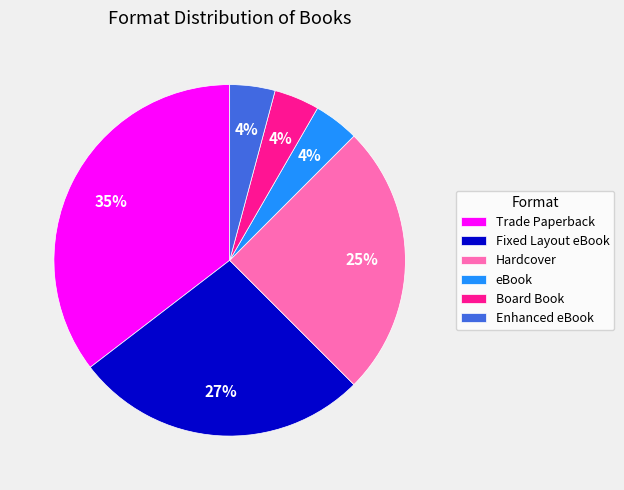

To the nearest percent, what portion does eBook represent?

4%